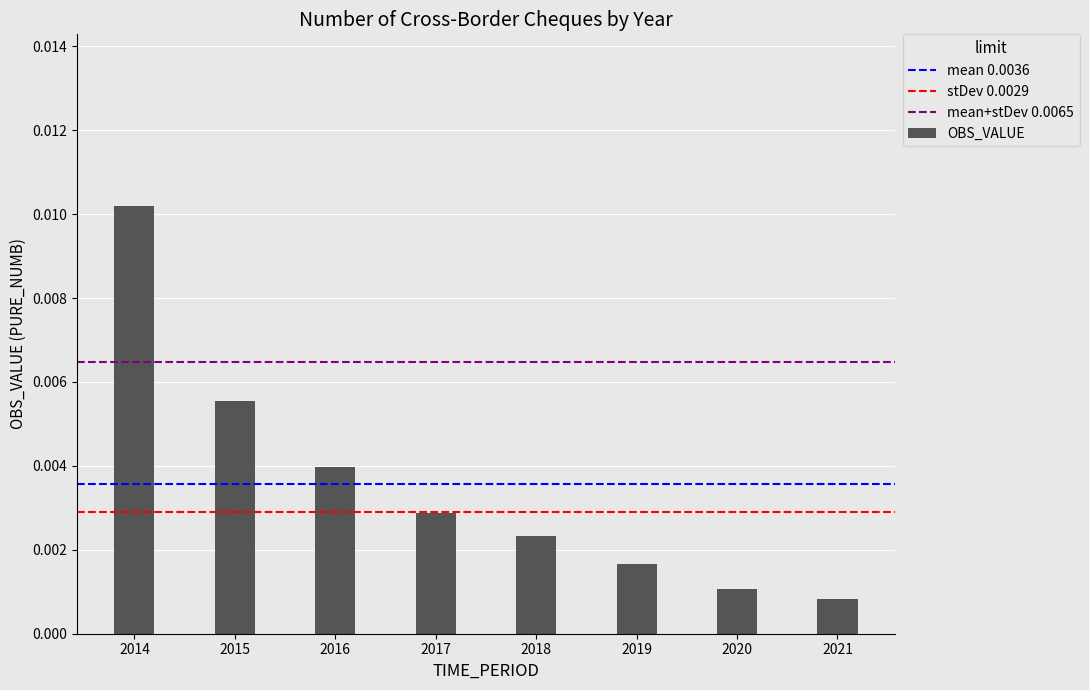

Between 2020 and 2018, which is larger?

2018